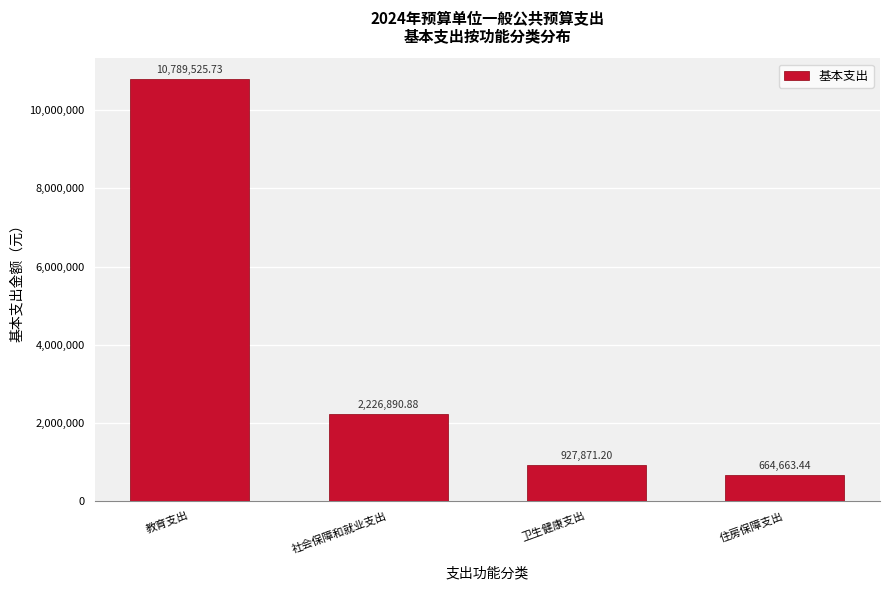

What is the difference between the maximum and second lowest values?

9861654.5